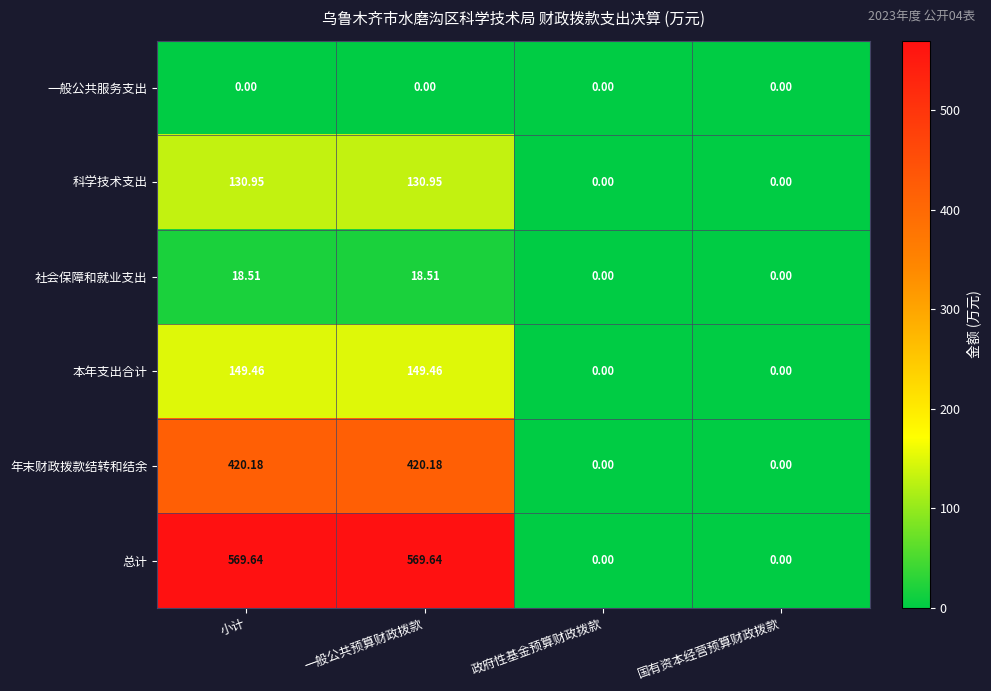

Which series has the largest total across all categories?

总计